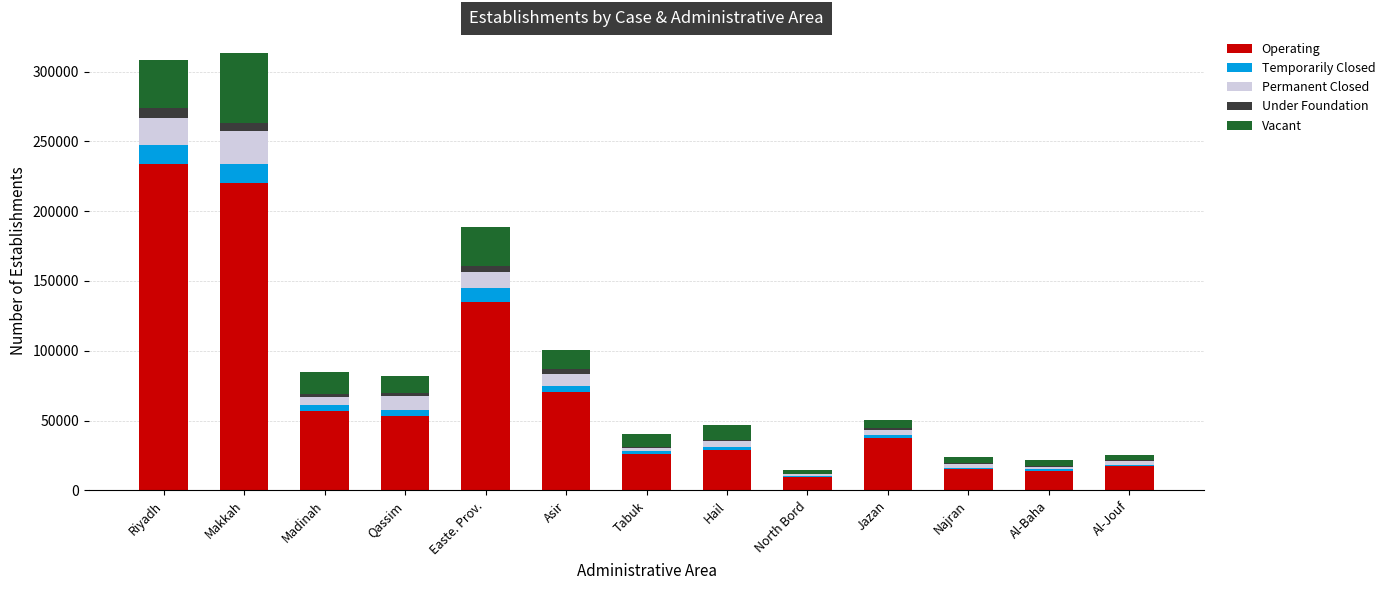

Which category has the highest value in the Operating series?

Riyadh